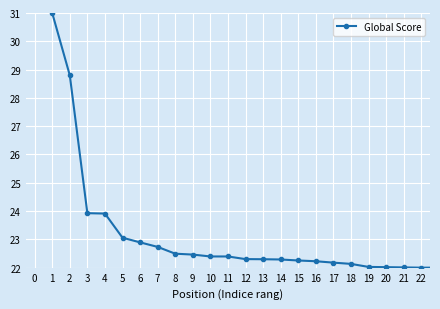

What is the greatest value displayed?

31.0